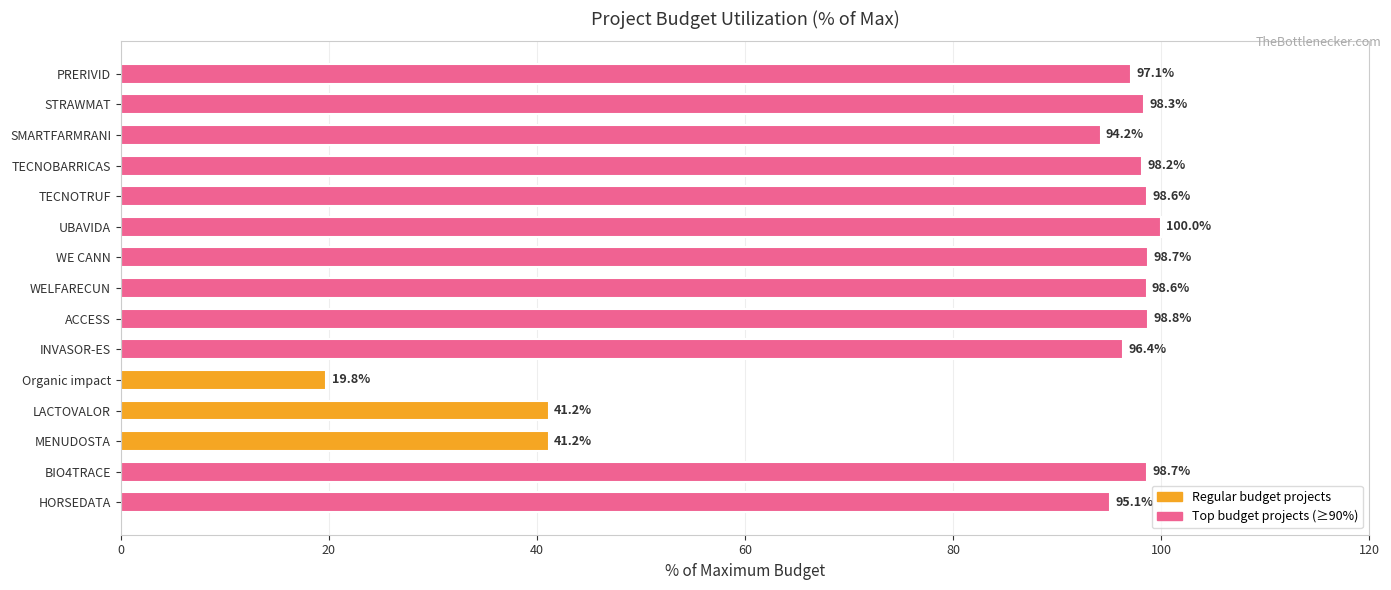

Reading bottom to top, list all the values displayed in this chart.

95.1	98.7	41.2	41.2	19.8	96.4	98.8	98.6	98.7	100.0	98.6	98.2	94.2	98.3	97.1